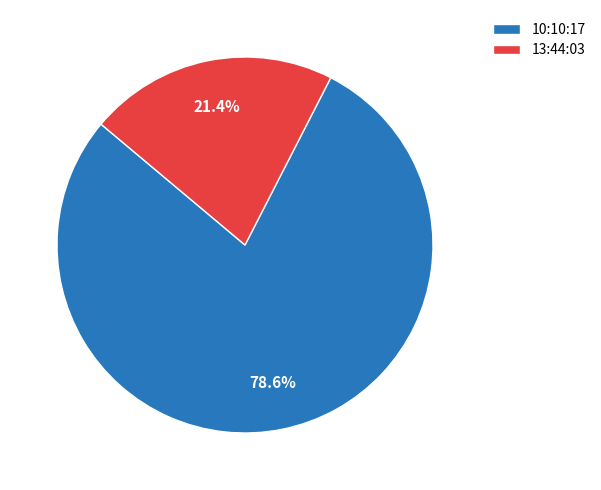

How many segments does this pie chart have?

2